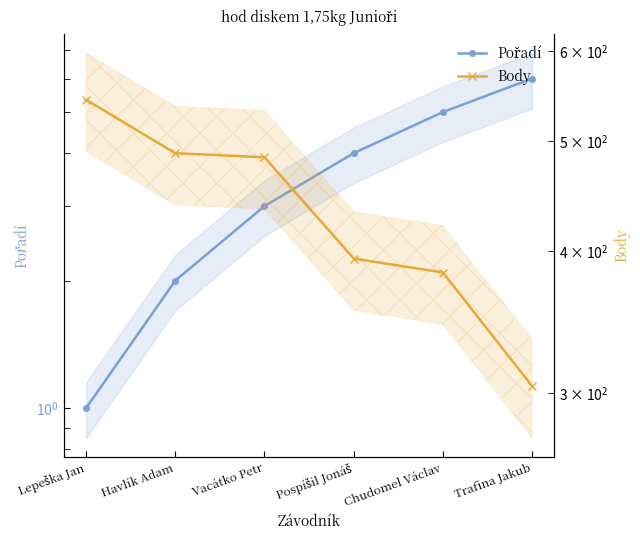

True or false: Pořadí and Body intersect in this chart.

False